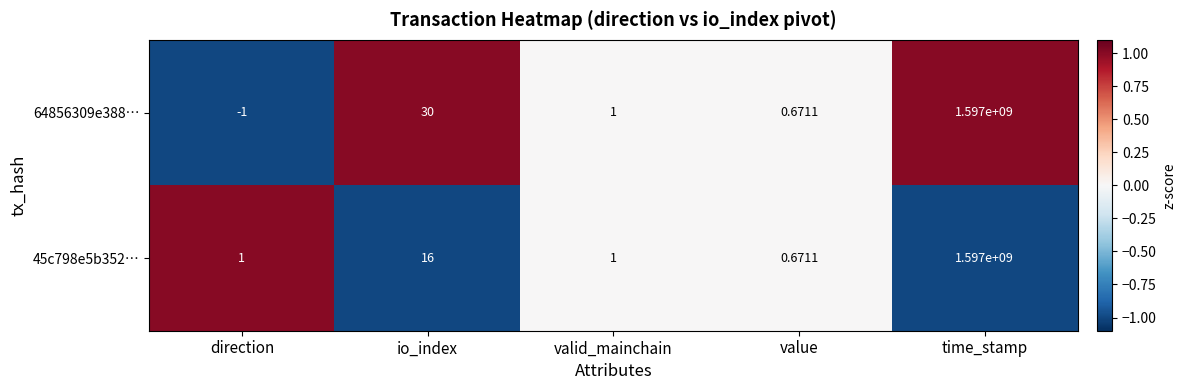

Rank the categories by 64856309e388… value from highest to lowest.

time_stamp, io_index, valid_mainchain, value, direction